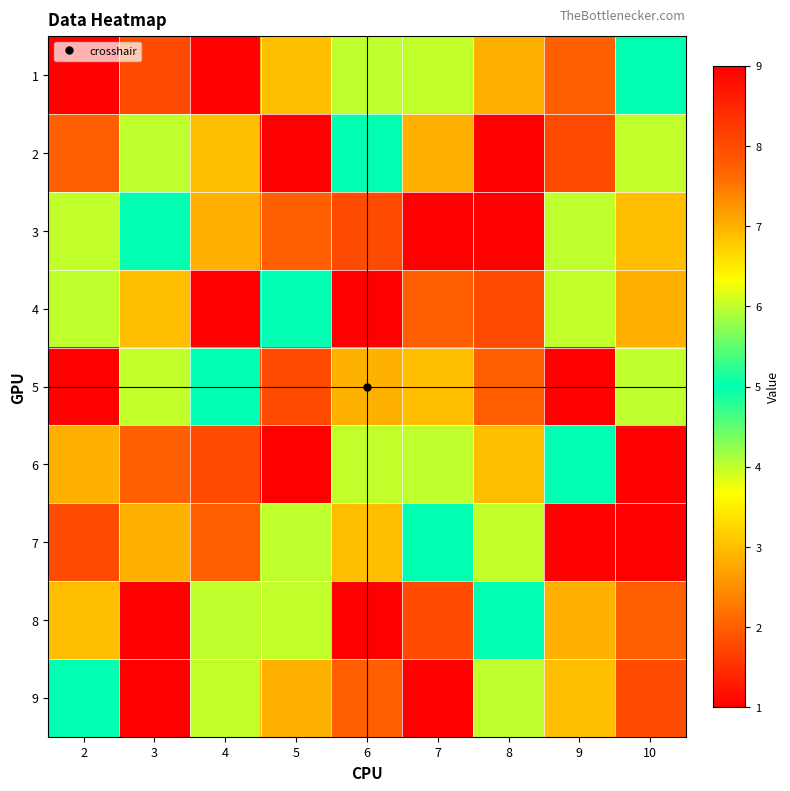

How many series are shown in this chart?

9